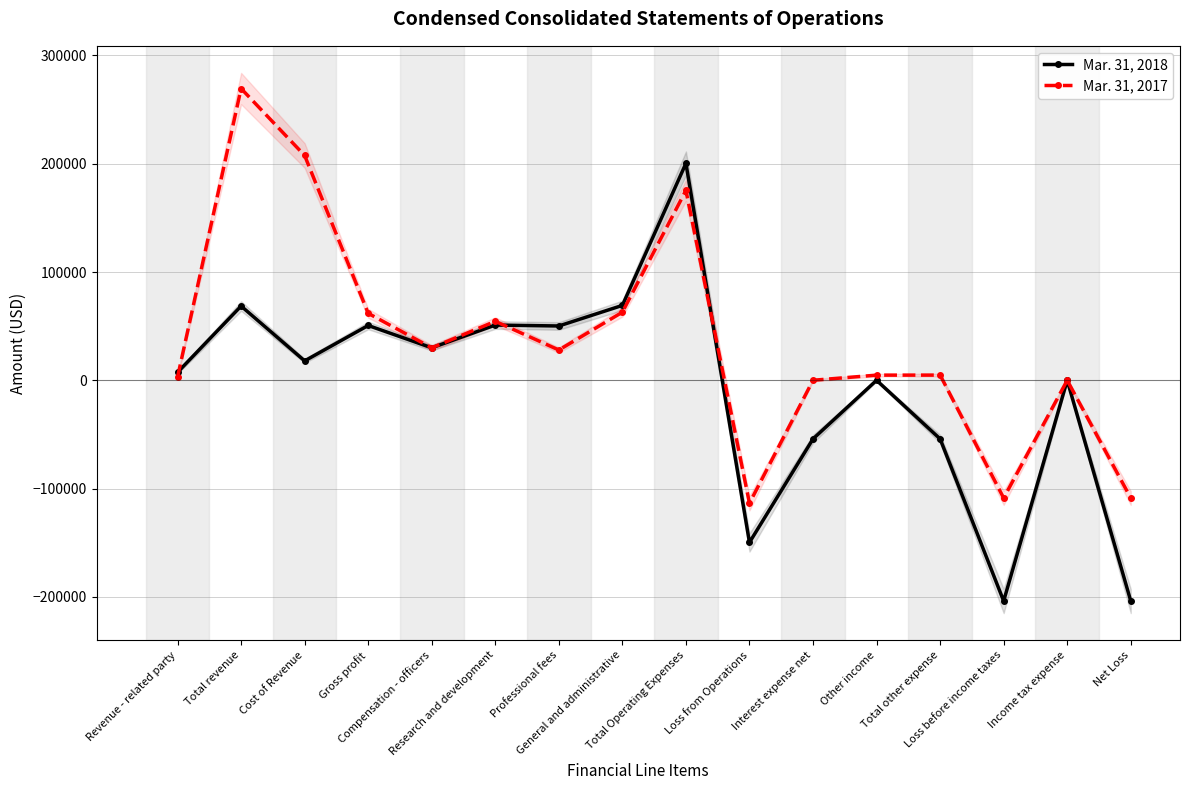

Reading left to right, transcribe all the data shown in this chart.

Mar. 31, 2018: Revenue - related party=7375	Total revenue=68552	Cost of Revenue=17924	Gross profit=50628	Compensation - officers=30000	Research and development=51018	Professional fees=50161	General and administrative=69163	Total Operating Expenses=200342	Loss from Operations=-149714	Interest expense net=-54119	Other income=0	Total other expense=-54119	Loss before income taxes=-203833	Income tax expense=0	Net Loss=-203833
Mar. 31, 2017: Revenue - related party=3008	Total revenue=269453	Cost of Revenue=207599	Gross profit=61854	Compensation - officers=30000	Research and development=54476	Professional fees=27981	General and administrative=62909	Total Operating Expenses=175366	Loss from Operations=-113512	Interest expense net=34	Other income=4763	Total other expense=4797	Loss before income taxes=-108715	Income tax expense=0	Net Loss=-108715